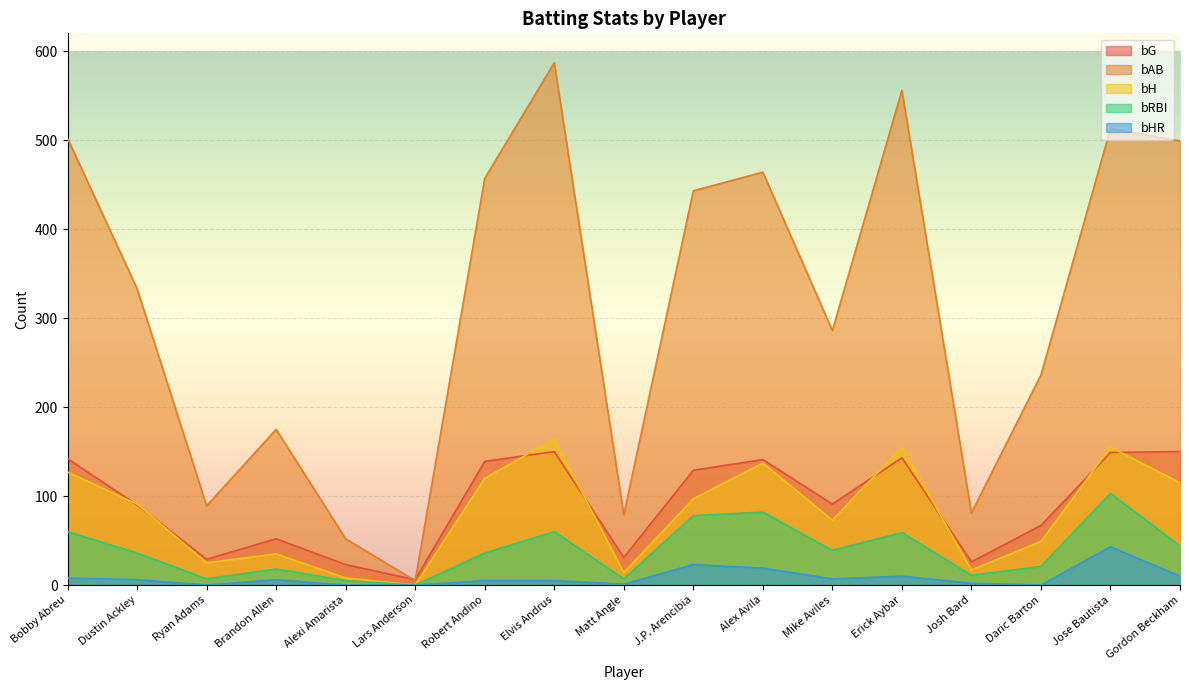

At which label is bG closest to 78?

Daric Barton